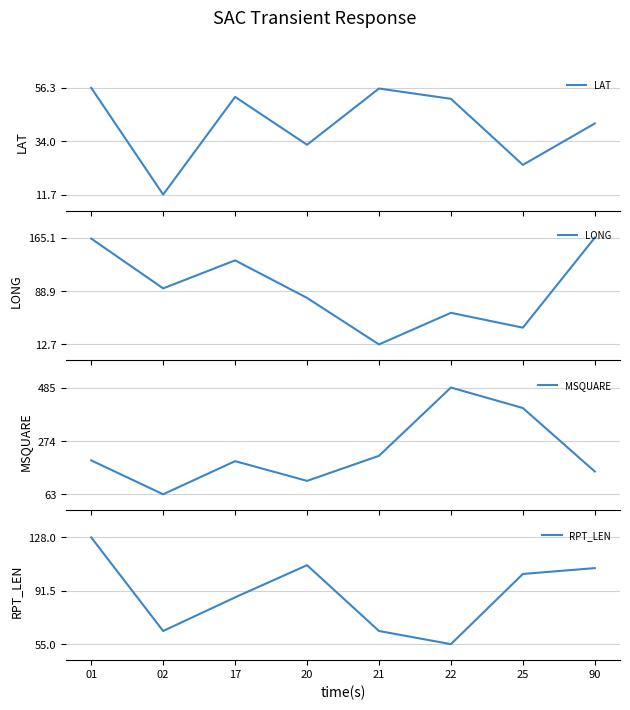

What are all the series names shown in the legend?

LAT, LONG, MSQUARE, RPT_LEN